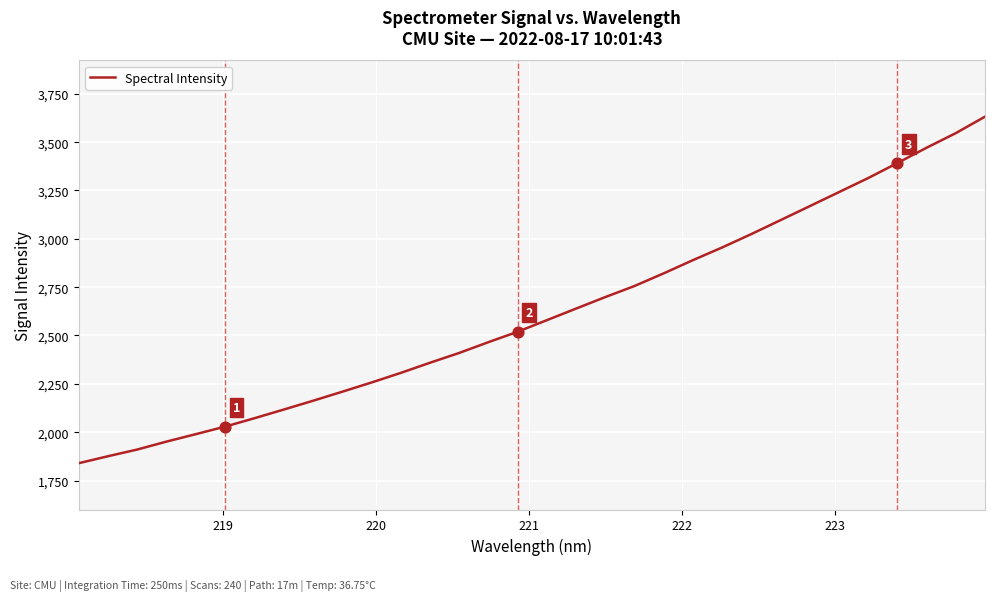

What is the maximum value shown in the chart?

3631.9